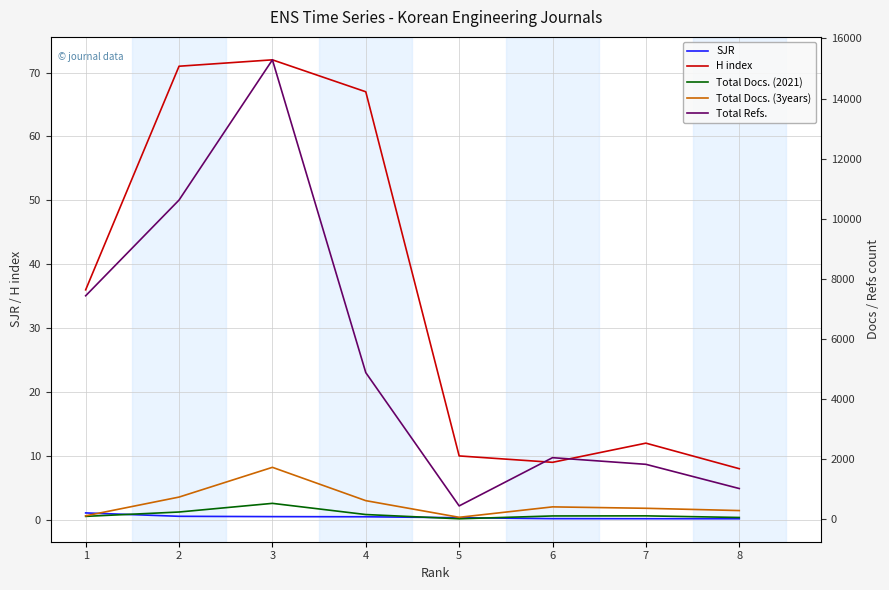

At how many categories does at least one series exceed 6778?

3